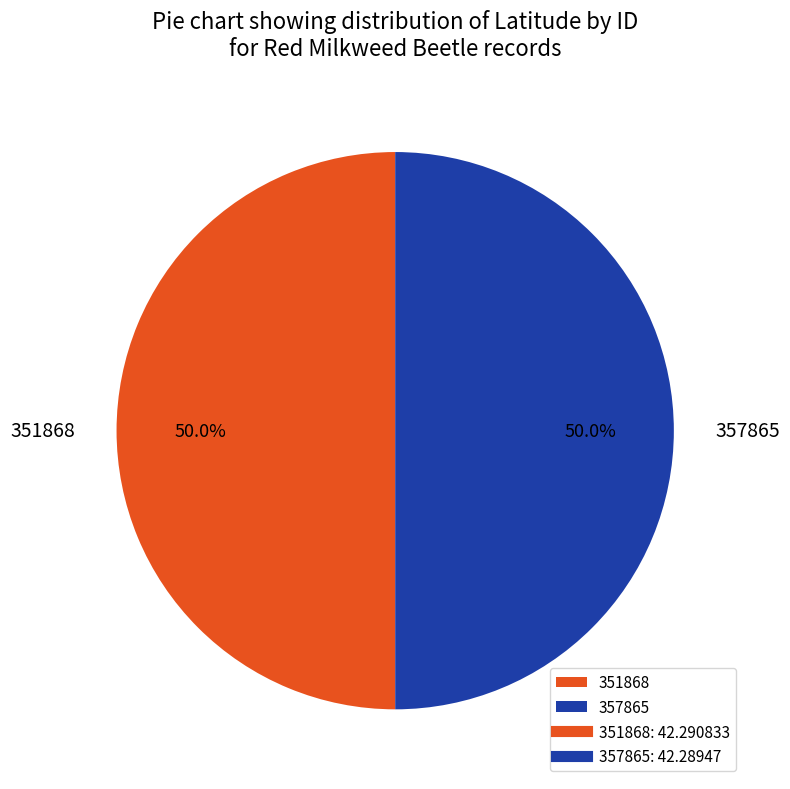

Combined, do 357865 and 351868 account for over 50%?

Yes